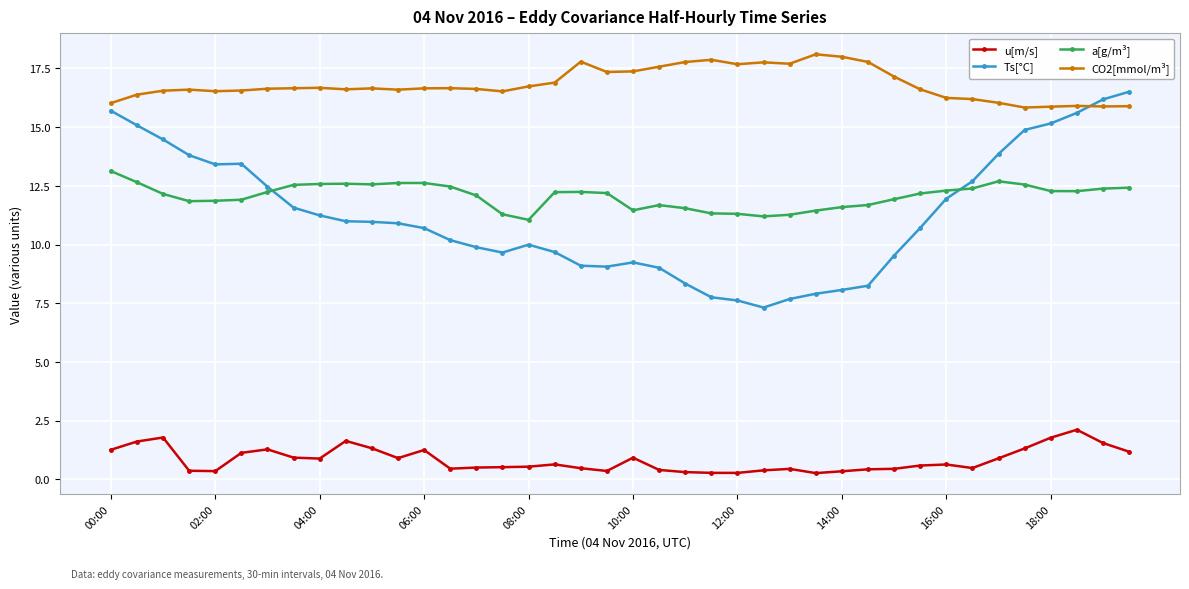

How many categories are shown in the chart?

40